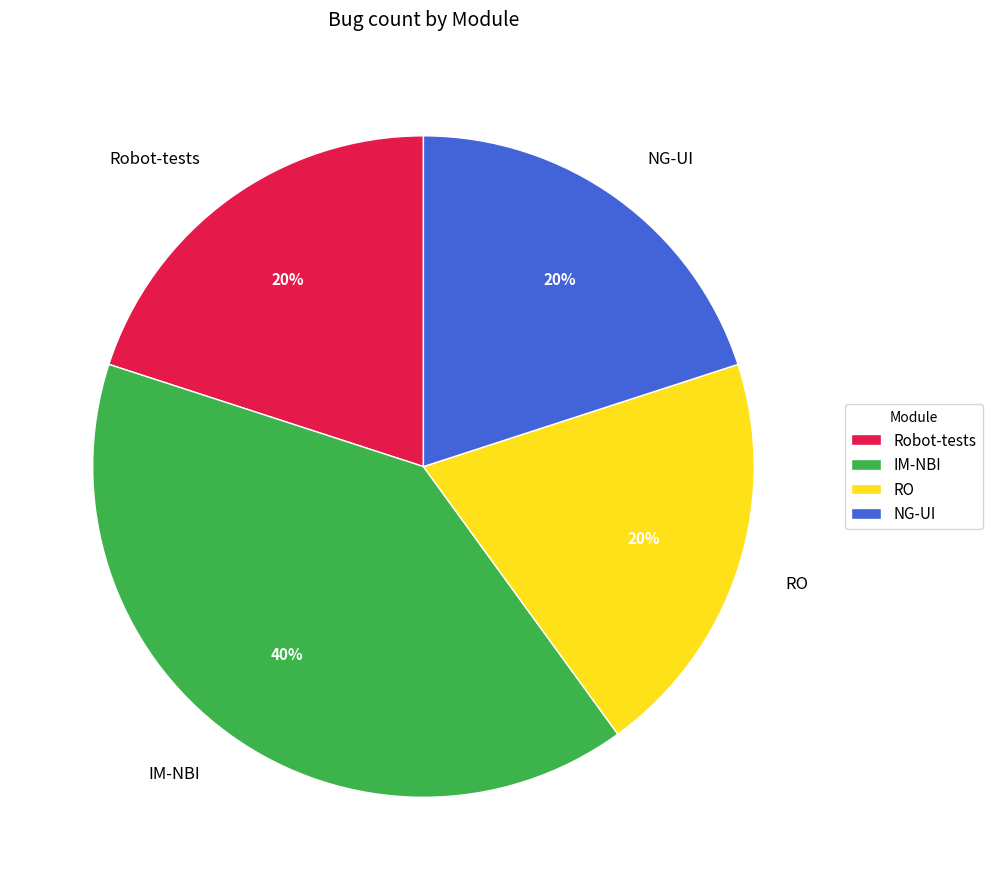

Does any single category account for the majority?

No